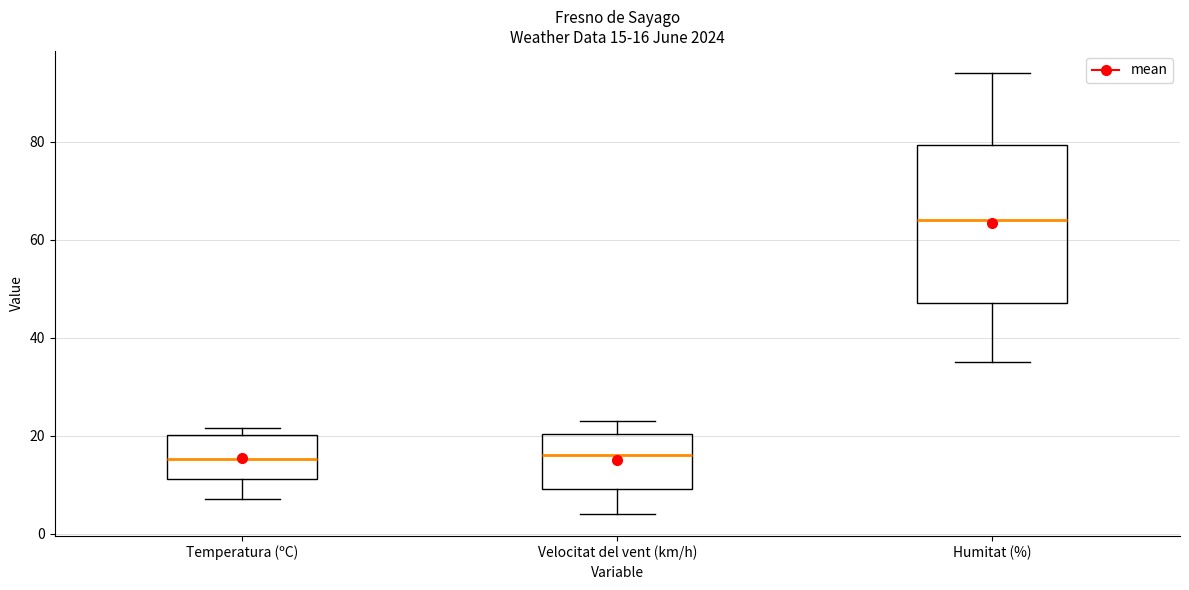

Comparing the boxes themselves (not the whiskers), which one is the tallest?

Humitat (%)